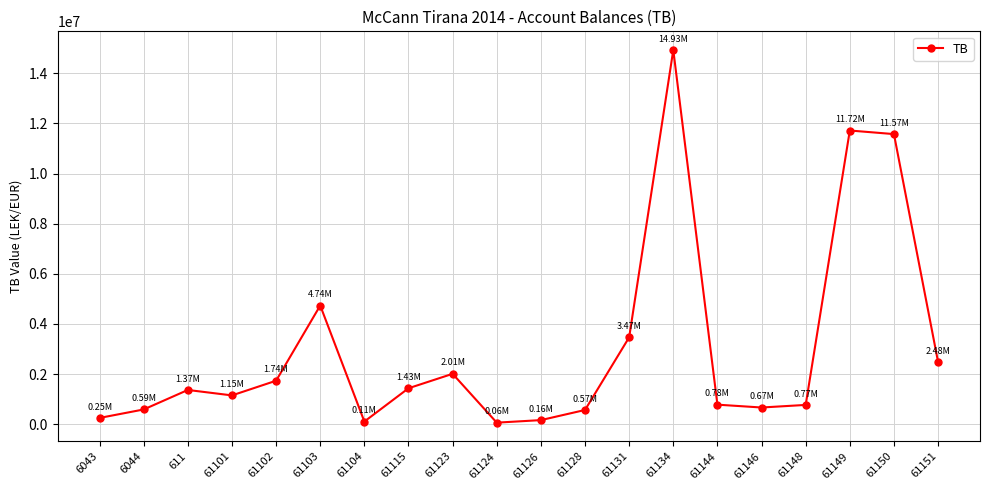

What is the label of the 7th point from the right?

61134